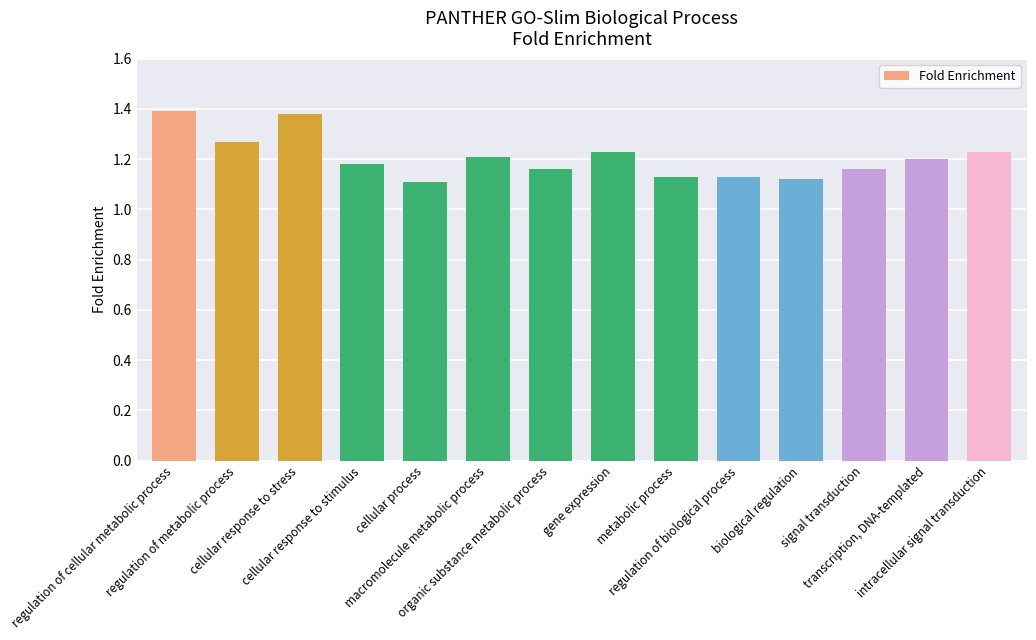

The value at cellular response to stimulus is 1.8. True or false?

False